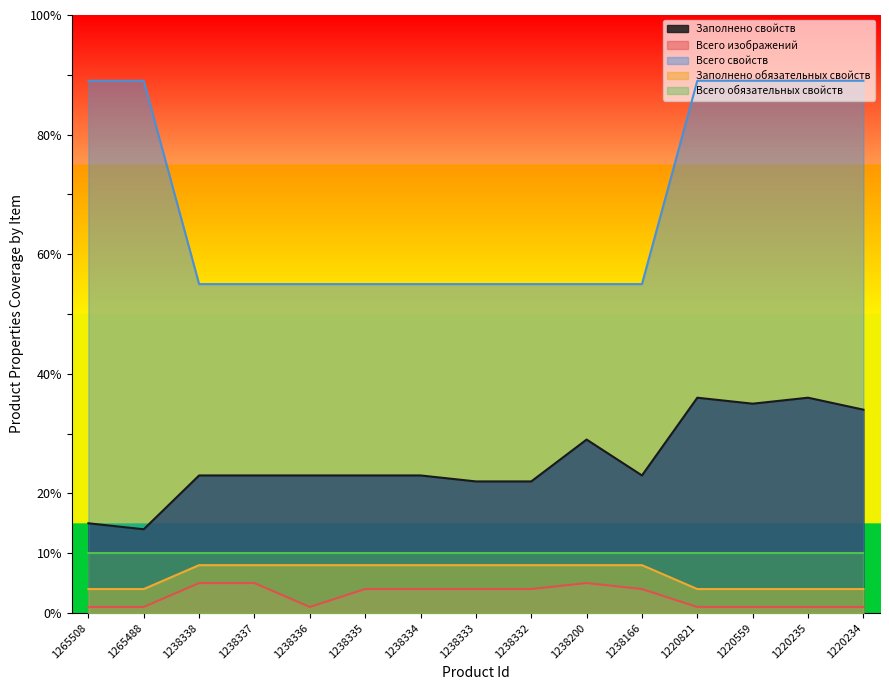

Which category has the highest value in the Заполнено свойств series?

1220821